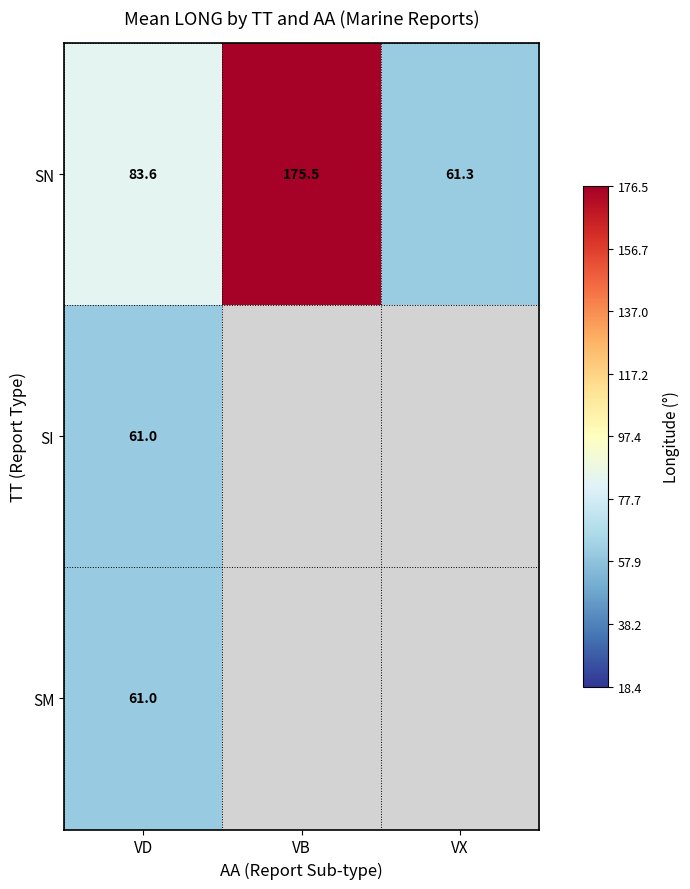

What is the maximum value shown in the chart?

175.5